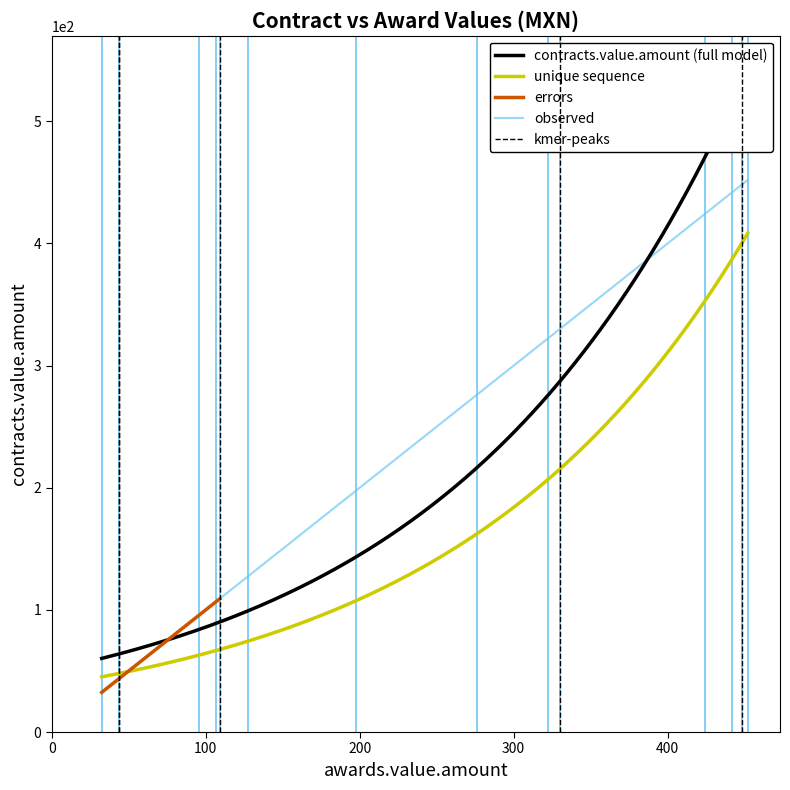

What is the highest value of the unique sequence series?

408.3